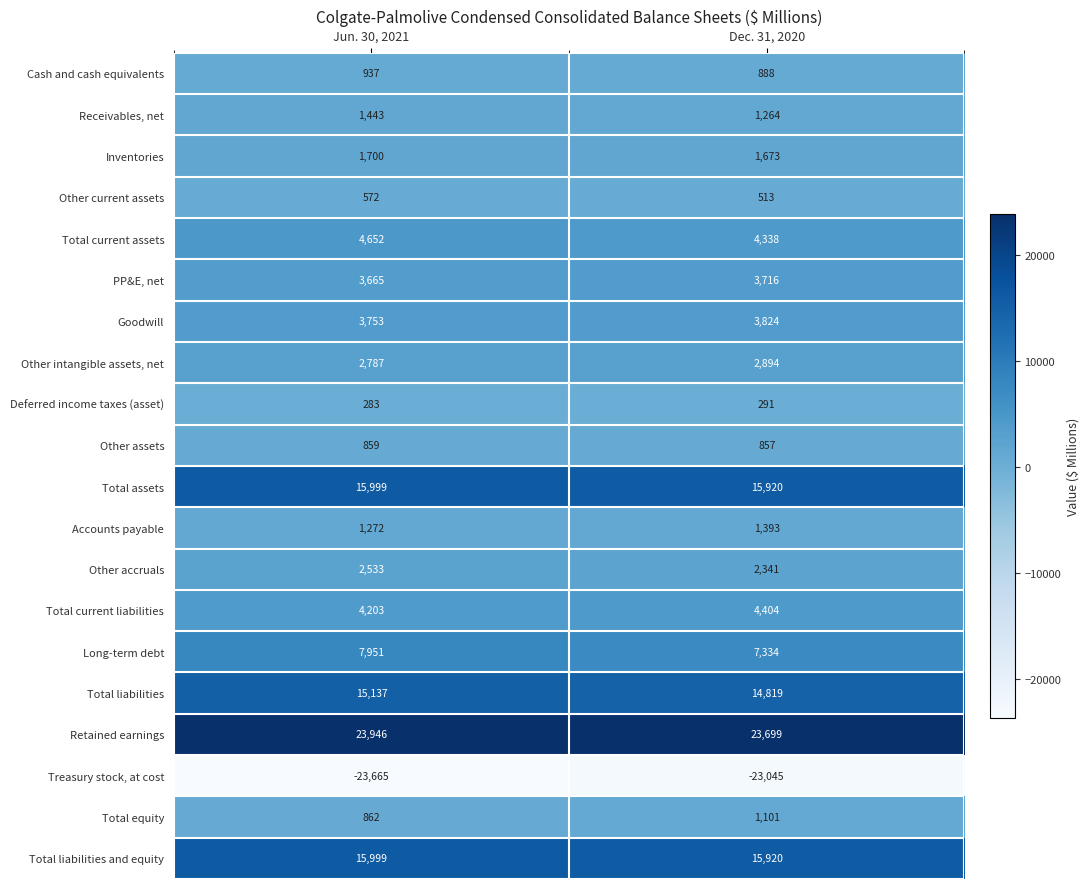

The Inventories series shows 2683 at Dec. 31, 2020. True or false?

False